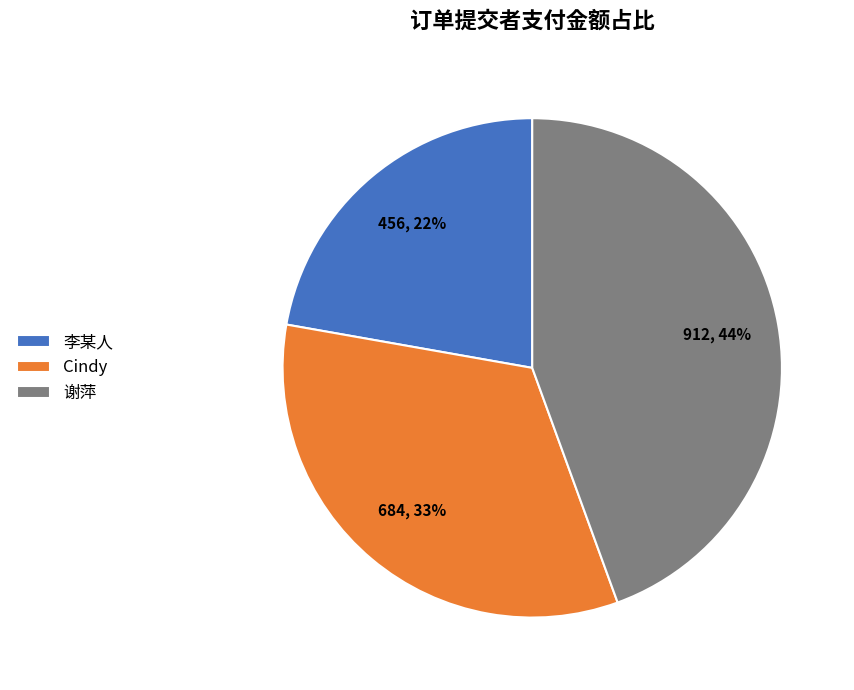

To the nearest percent, what is the combined percentage of Cindy and 李某人?

56%